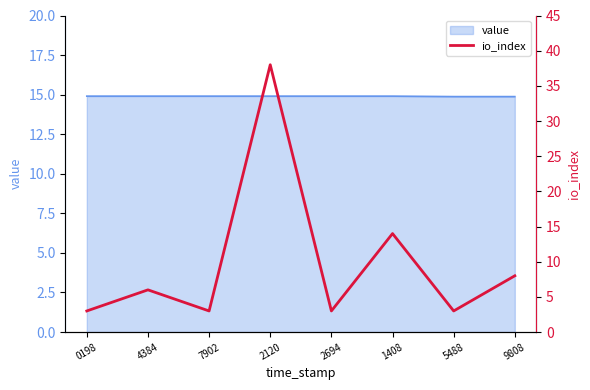

What position from the left is 1408?

6